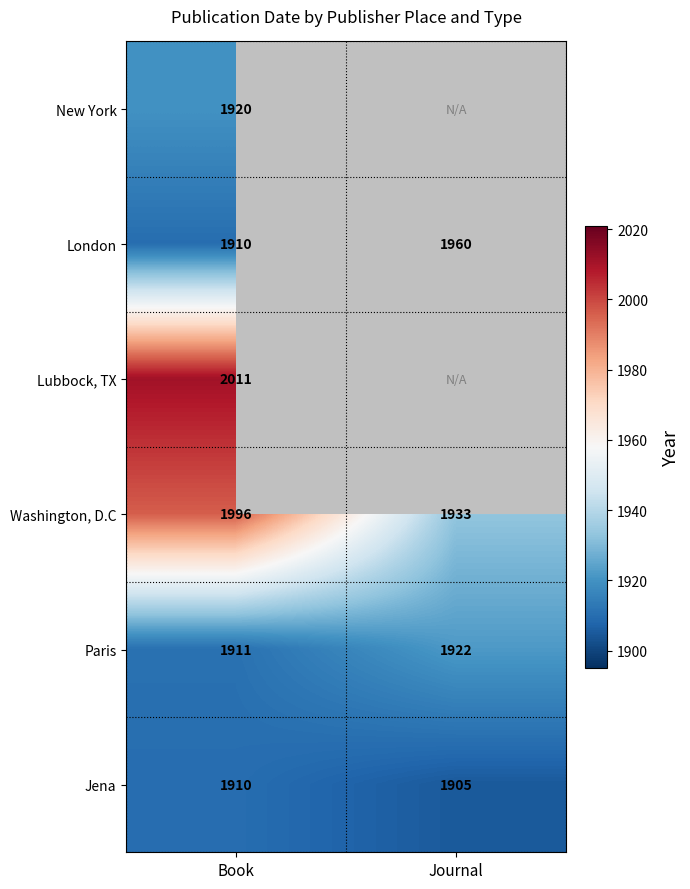

At which label does Paris reach its minimum?

Book